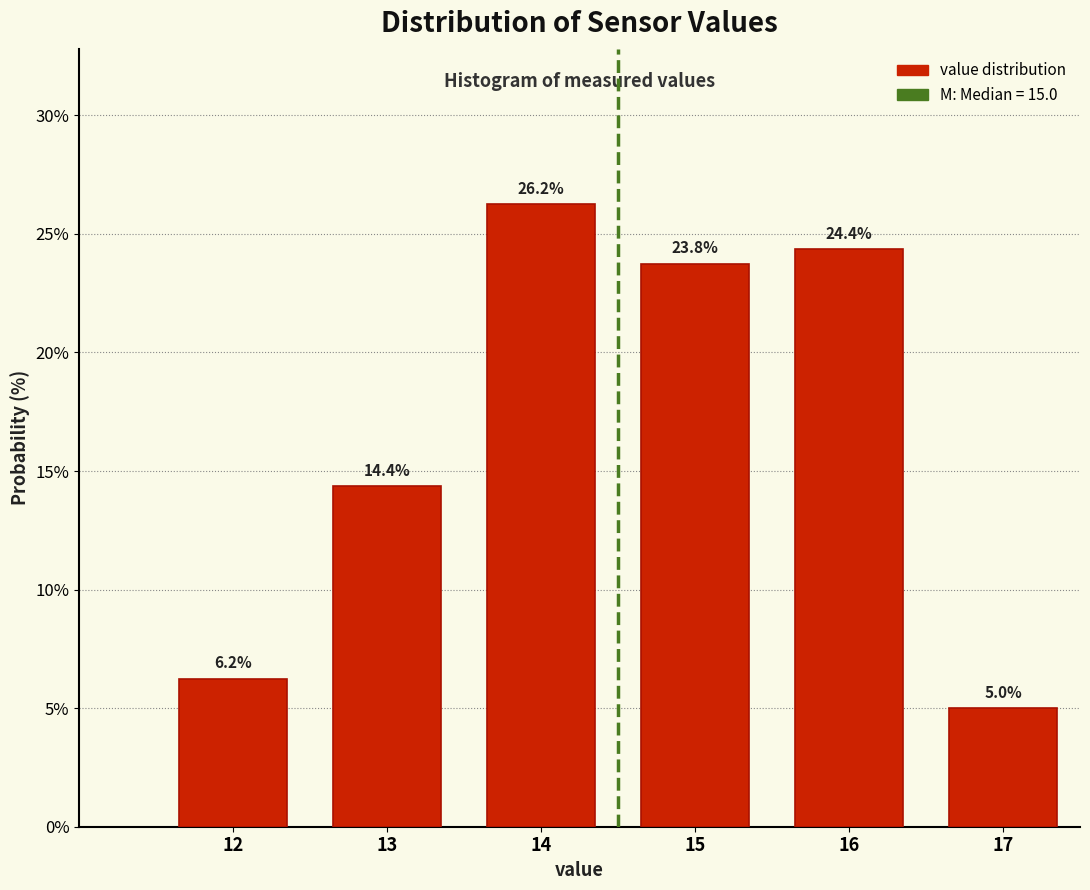

Which has a higher value, 12 or 15?

15